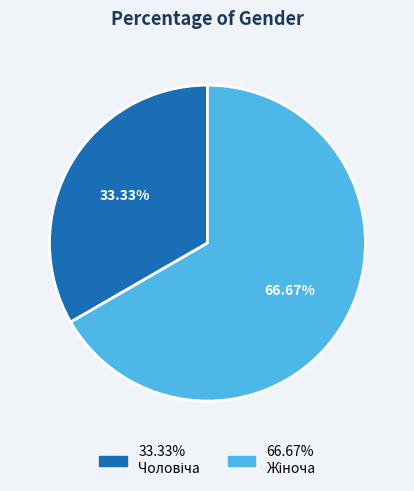

Is there any slice that represents more than half of the pie?

Yes